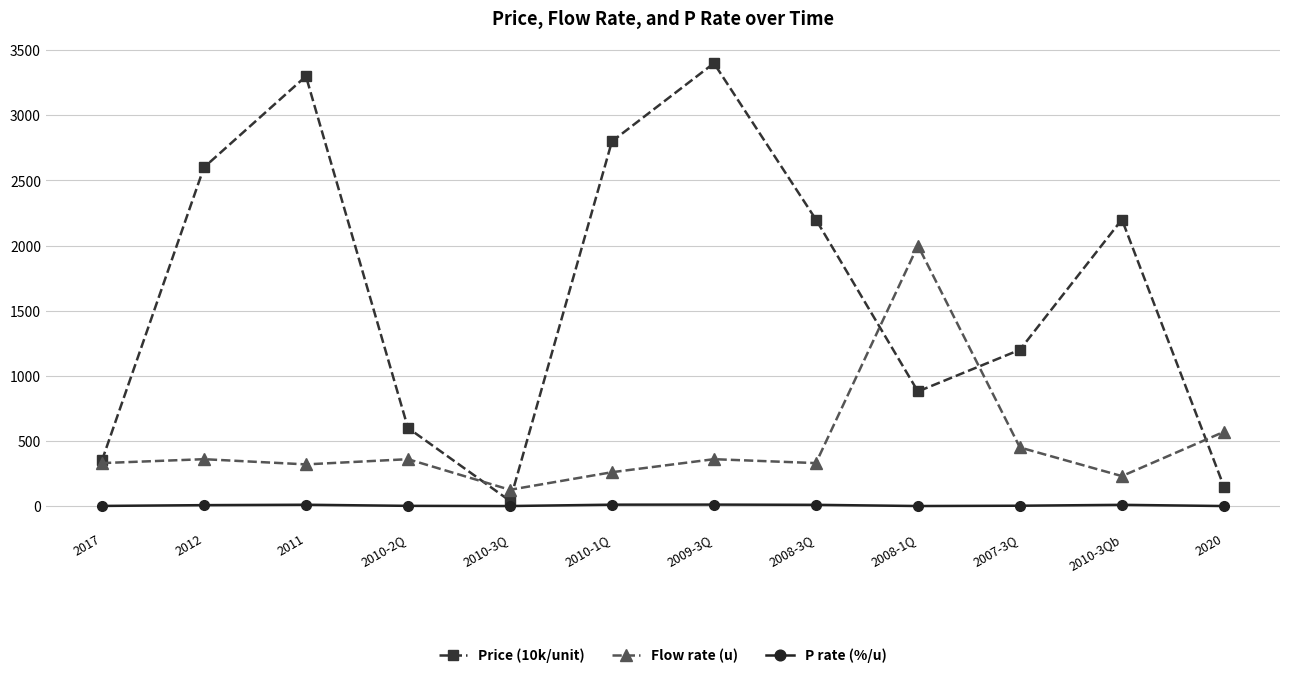

What is the label of the 6th point from the left?

2010-1Q